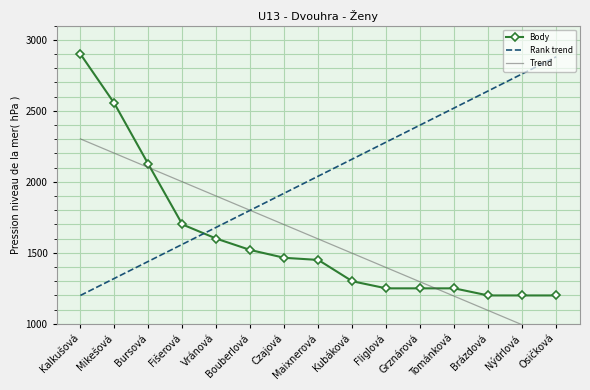

What is the difference between the second highest and minimum values in the Body series?

1352